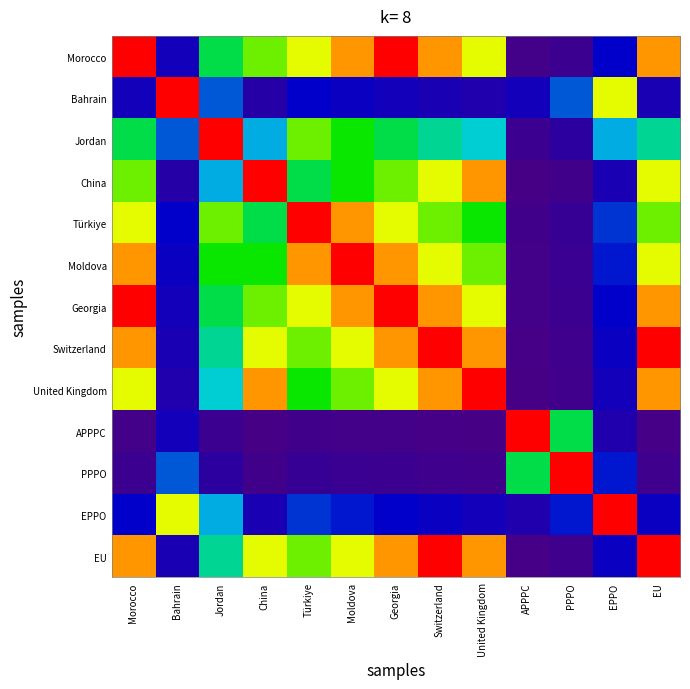

Rank the series at Switzerland from lowest to highest value.

APPPC, PPPO, Bahrain, EPPO, Jordan, Türkiye, China, Moldova, Morocco, Georgia, United Kingdom, Switzerland, EU